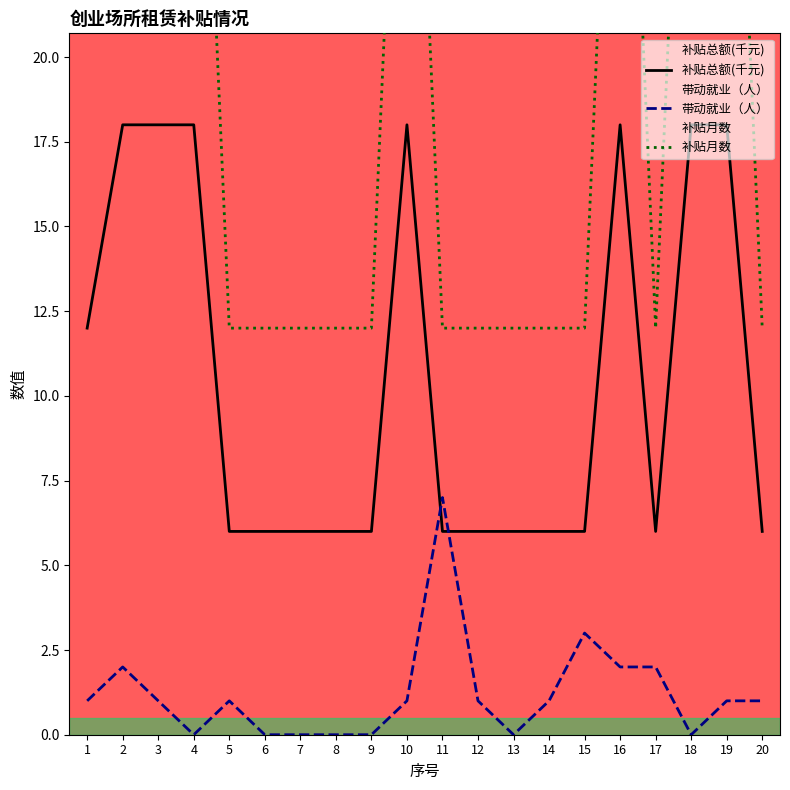

Reading right to left, what are all the values shown in this chart?

补贴总额(千元): 20=6	19=18	18=18	17=6	16=18	15=6	14=6	13=6	12=6	11=6	10=18	9=6	8=6	7=6	6=6	5=6	4=18	3=18	2=18	1=12
带动就业（人）: 20=1	19=1	18=0	17=2	16=2	15=3	14=1	13=0	12=1	11=7	10=1	9=0	8=0	7=0	6=0	5=1	4=0	3=1	2=2	1=1
补贴月数: 20=12	19=36	18=36	17=12	16=36	15=12	14=12	13=12	12=12	11=12	10=36	9=12	8=12	7=12	6=12	5=12	4=36	3=36	2=36	1=24